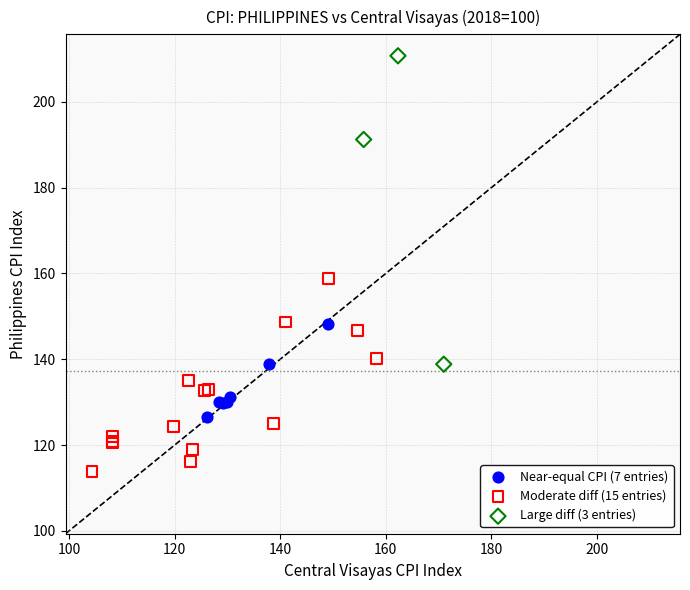

Which series has the widest spread of Y values?

Large diff (3 entries)